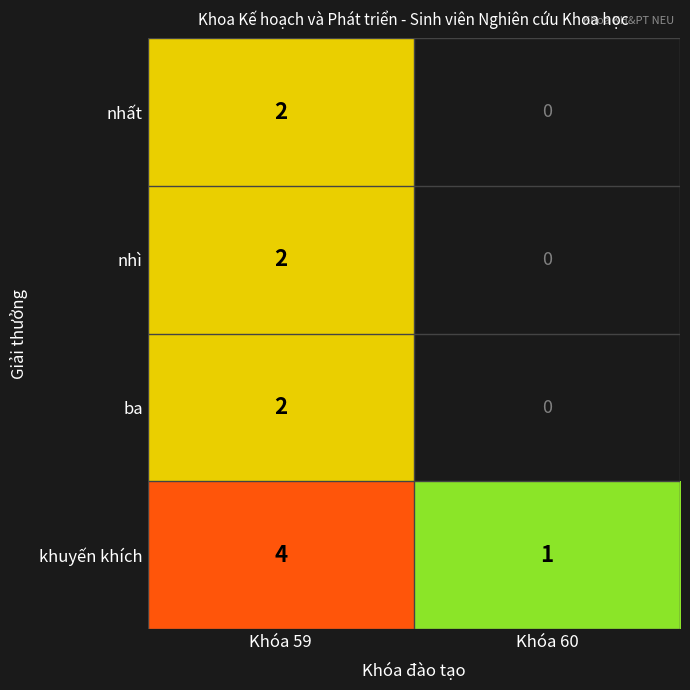

The value of ba at Khóa 59 is 2.7. True or false?

False